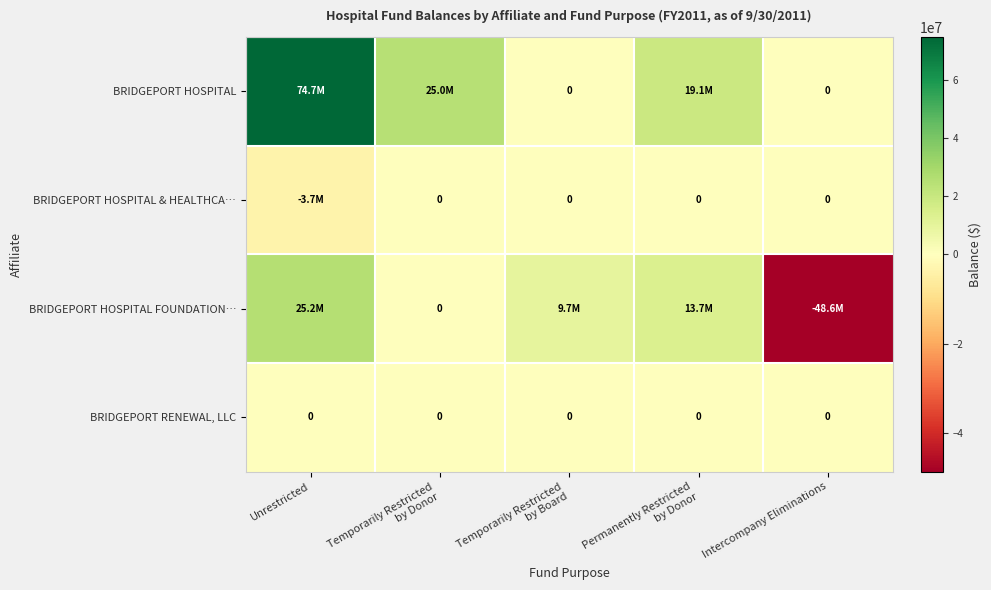

True or false: BRIDGEPORT HOSPITAL & HEALTHCA… has a value of -936270 at Unrestricted.

False